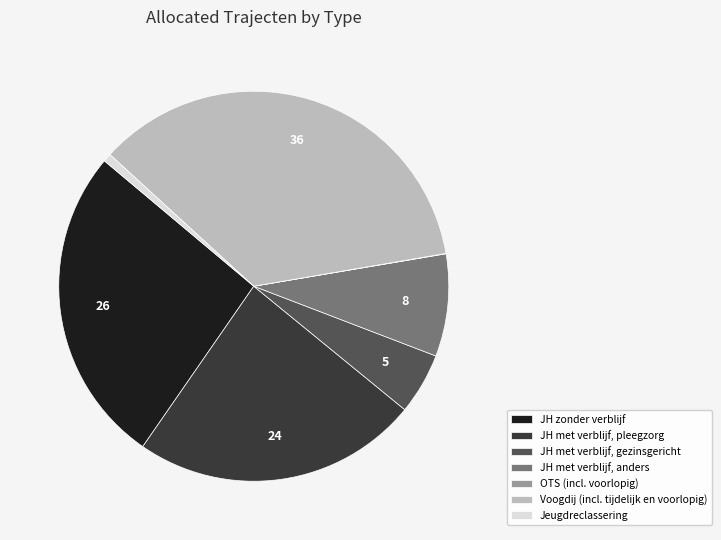

Does any single category account for the majority?

No